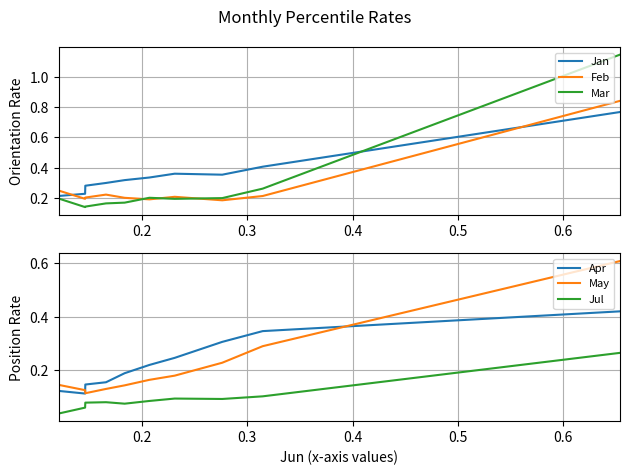

True or false: Mar and Jan intersect in this chart.

True